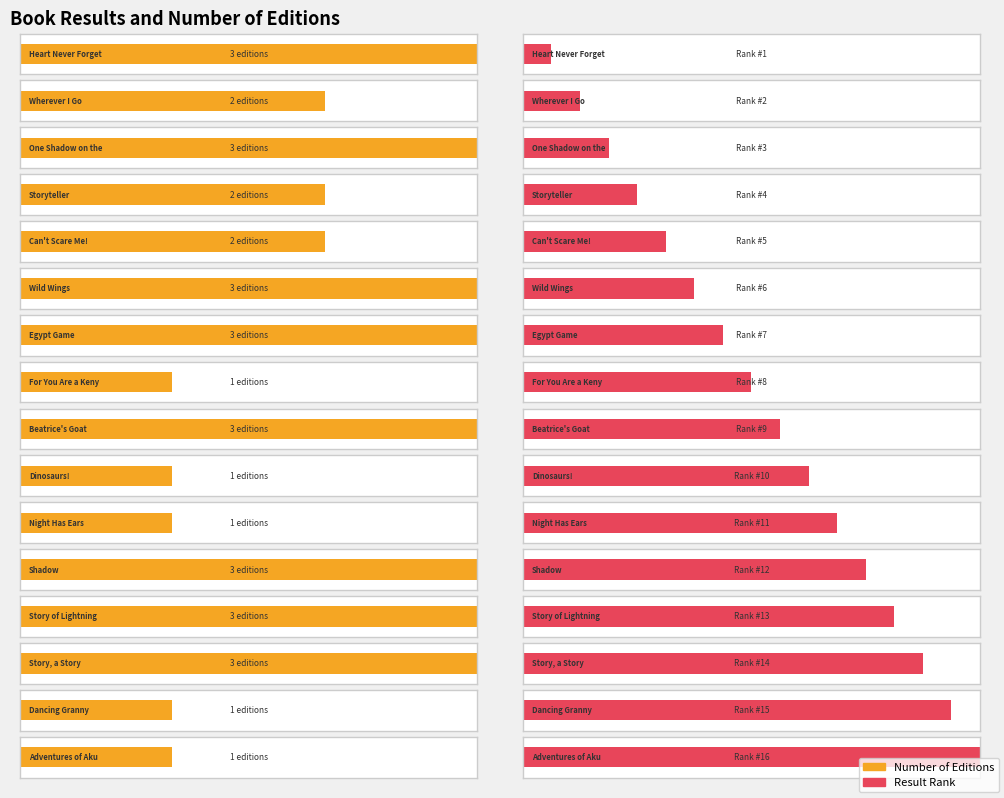

Reading right to left, extract all data points from this chart.

1	1	3	3	3	1	1	3	1	3	3	2	2	3	2	3